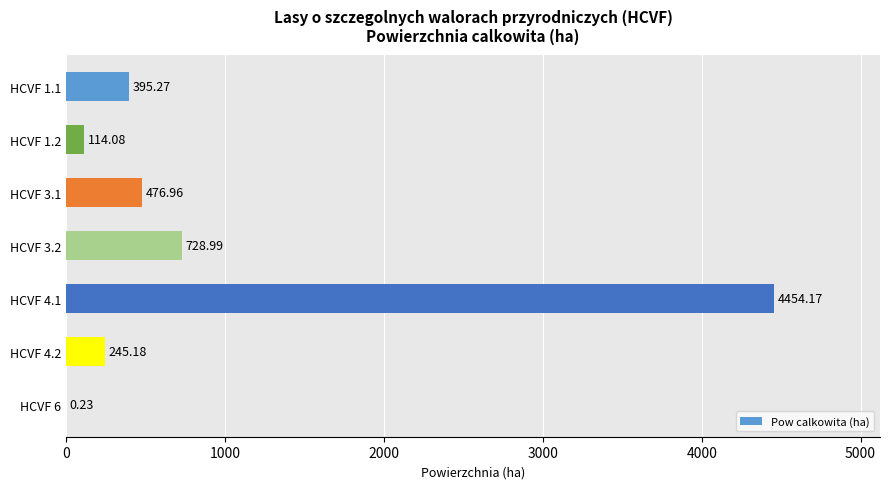

What is the sum of the values at HCVF 3.1 and HCVF 3.2?

1206.0